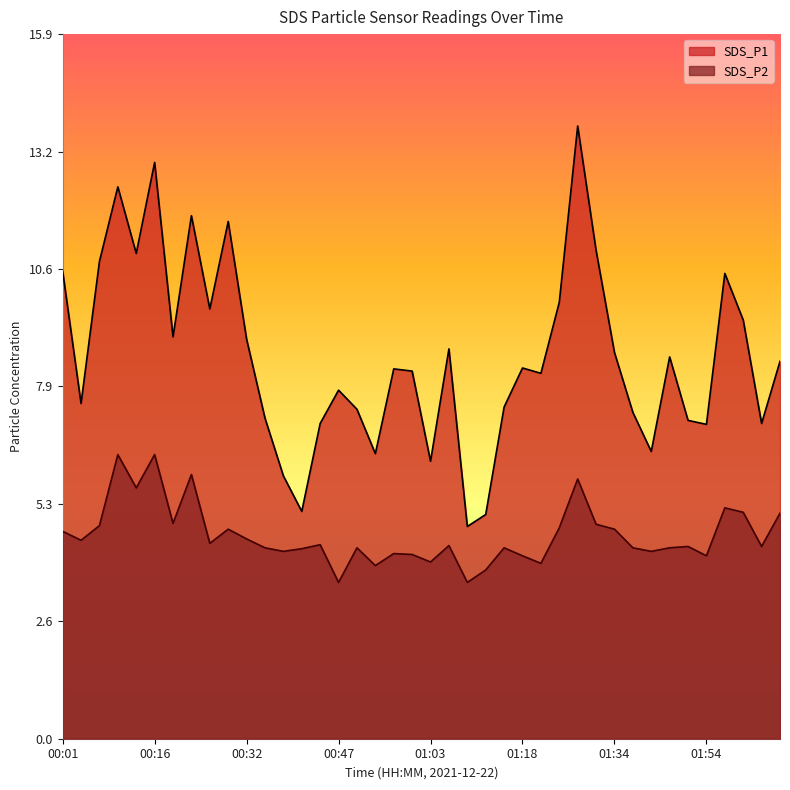

What position from the left is 00:01?

1